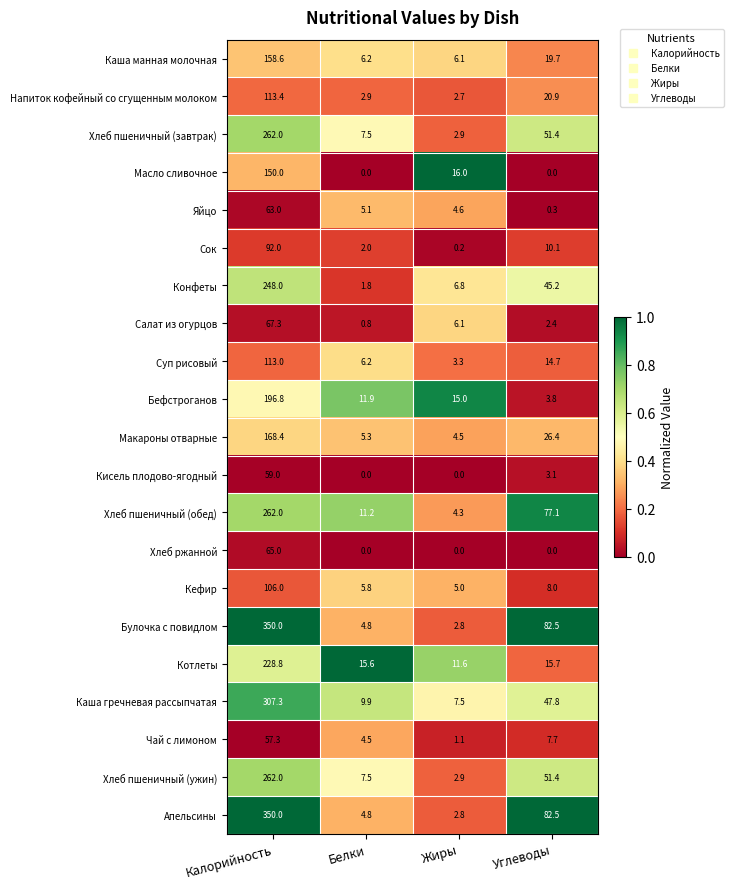

Which category has the highest value in the Апельсины series?

Калорийность